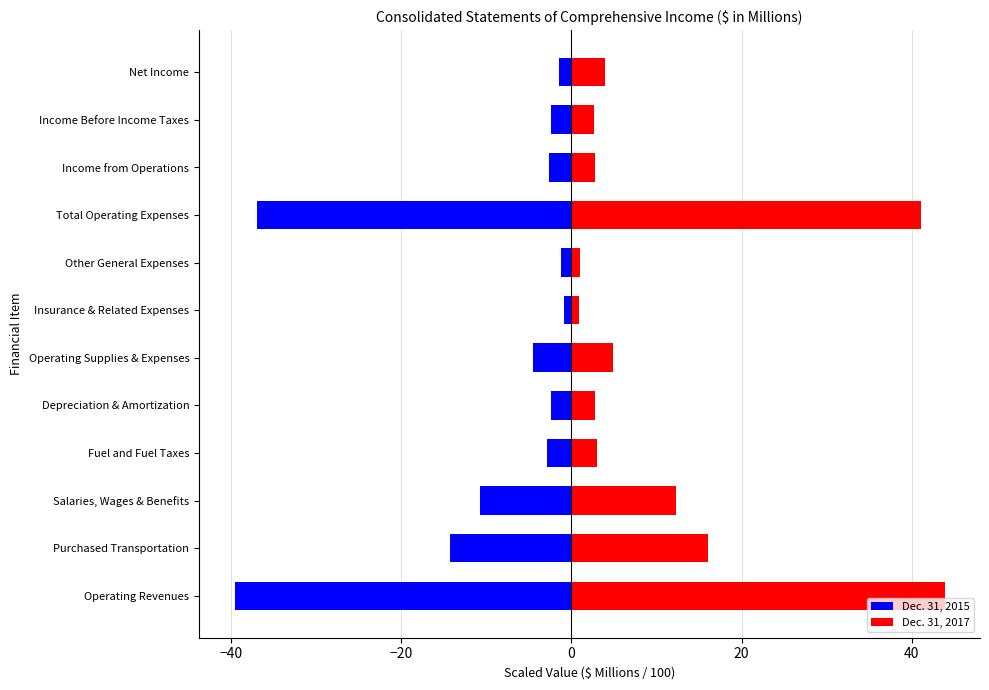

Between Purchased Transportation and Net Income, which series saw the biggest shift?

Dec. 31, 2015